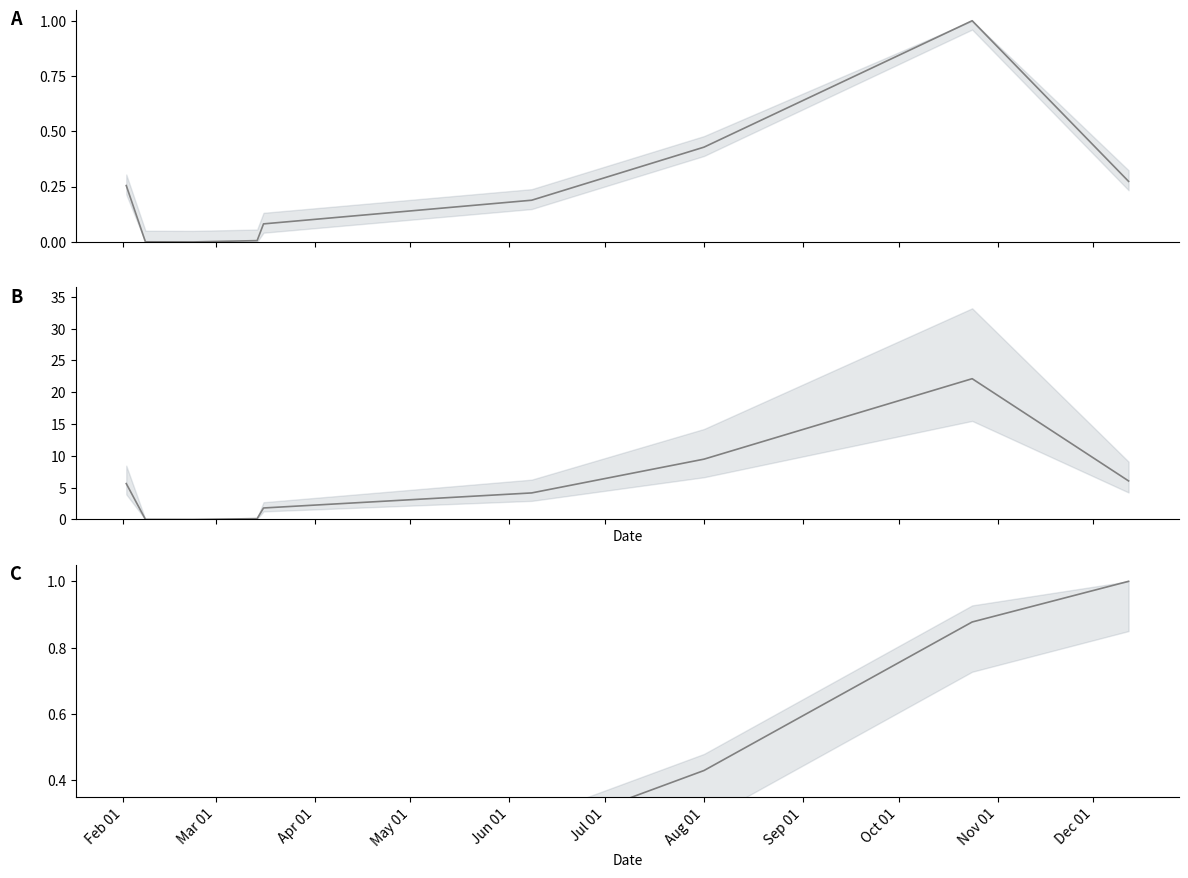

Which label corresponds to the largest value in the chart?

Oct 01